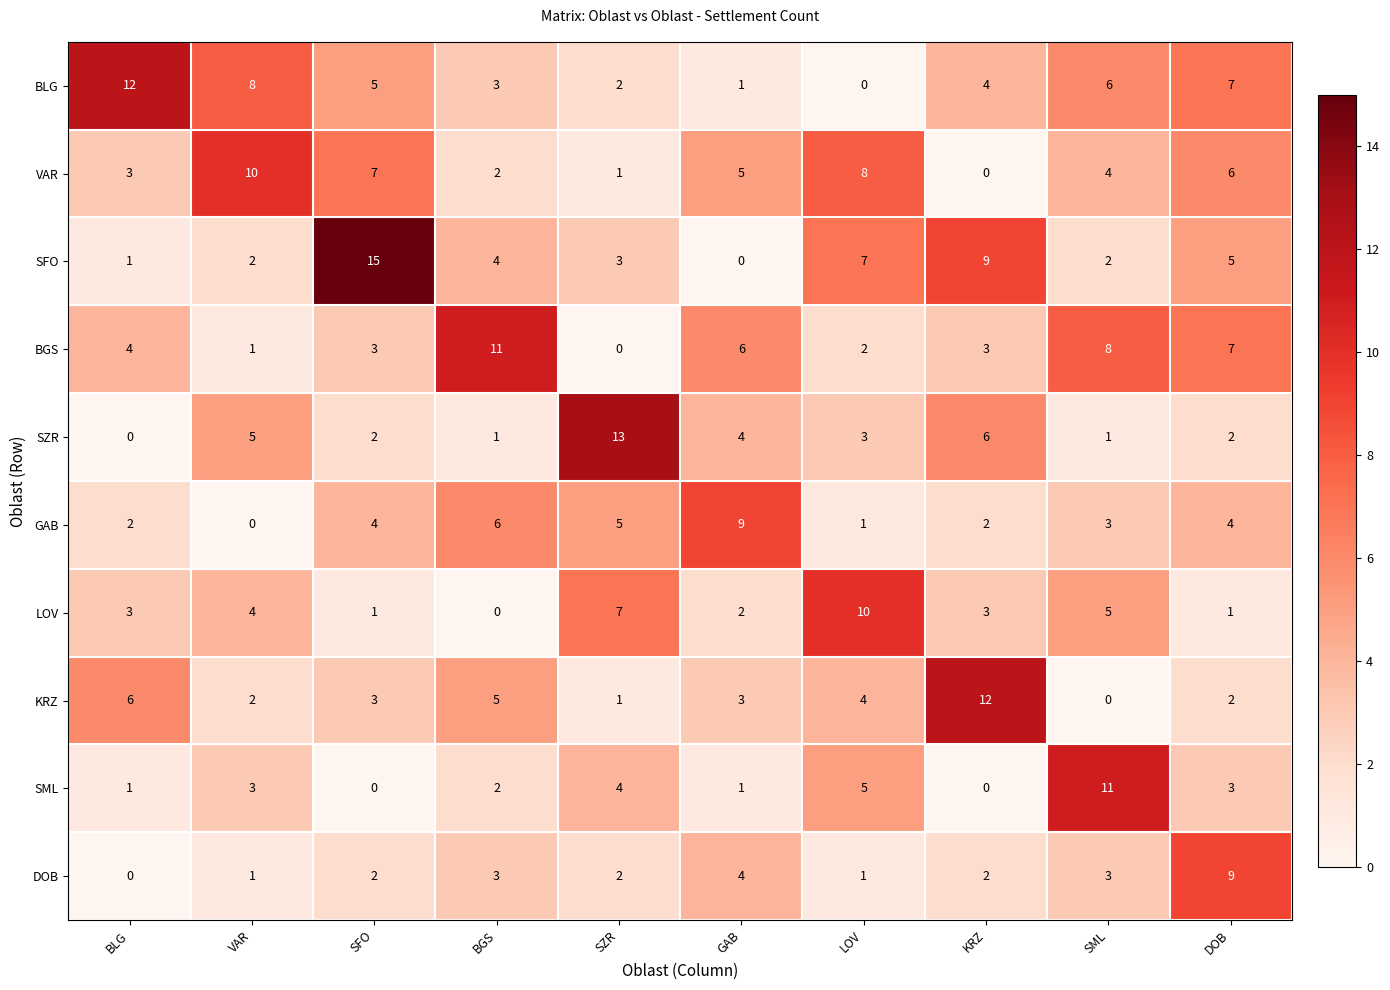

The SFO series shows 3 at SZR. True or false?

True